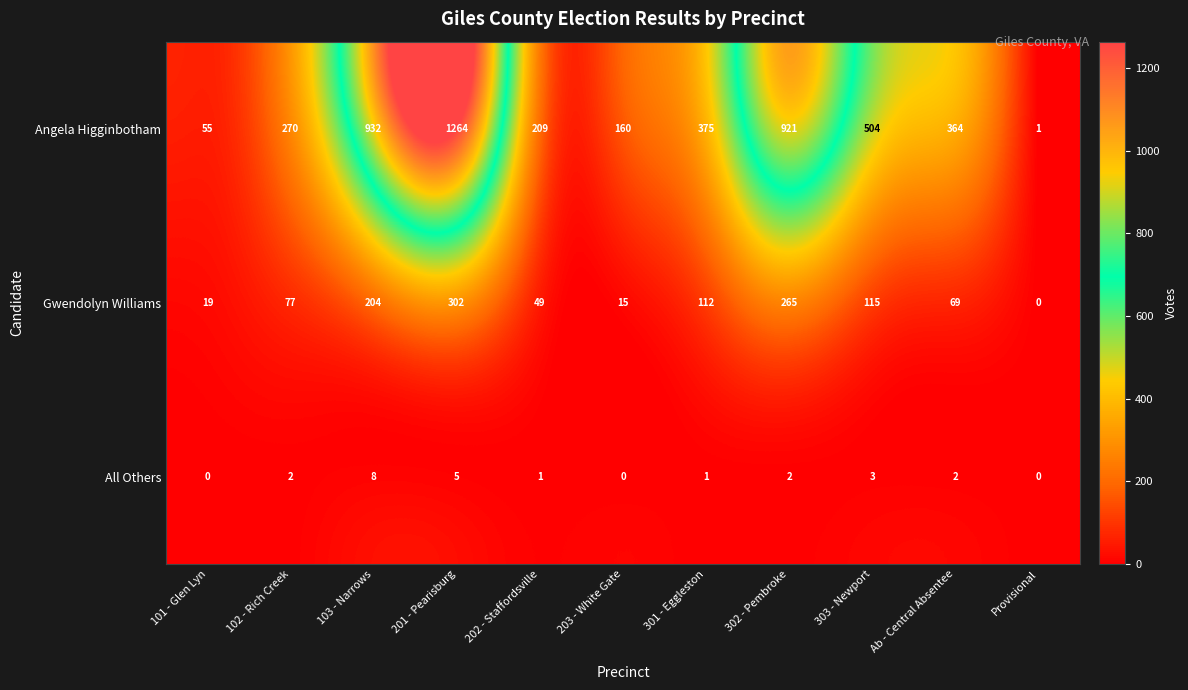

How many values in the All Others series are below 2?

5